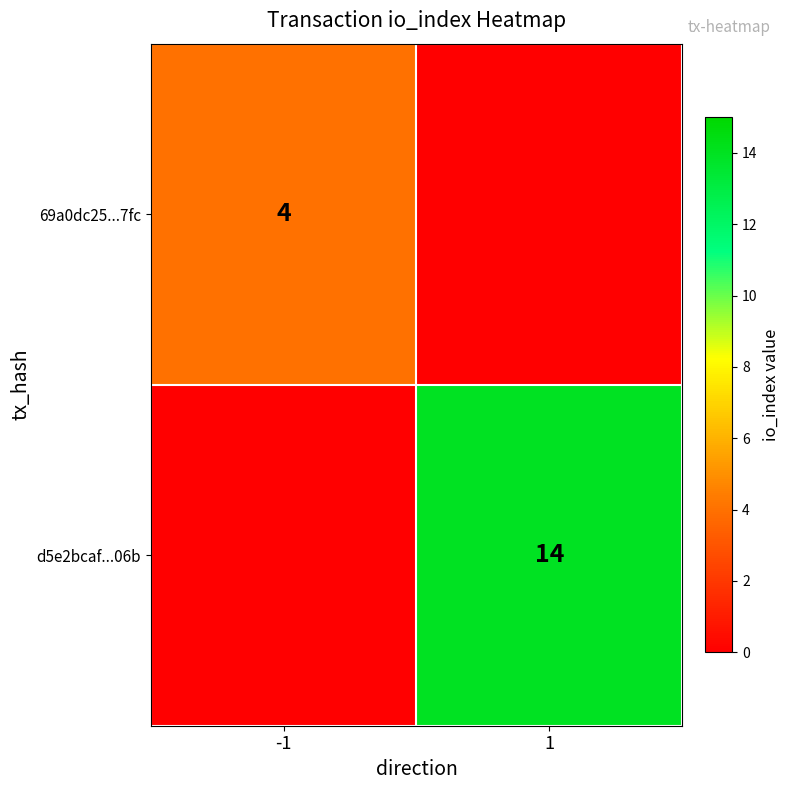

The value of 69a0dc25...7fc at -1 is 4. True or false?

True